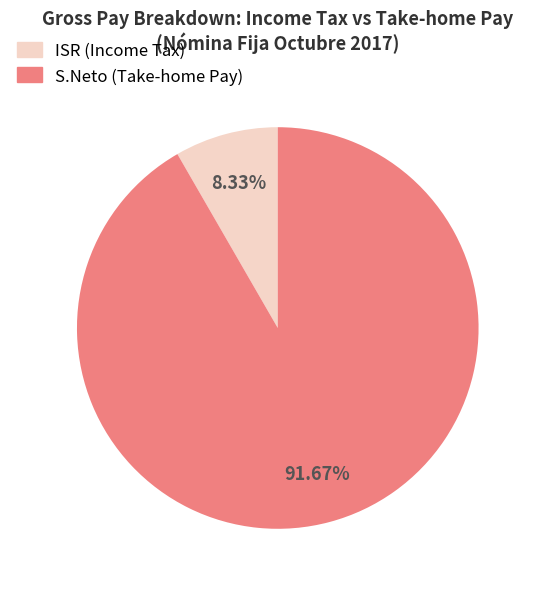

Is there any slice that represents more than half of the pie?

Yes